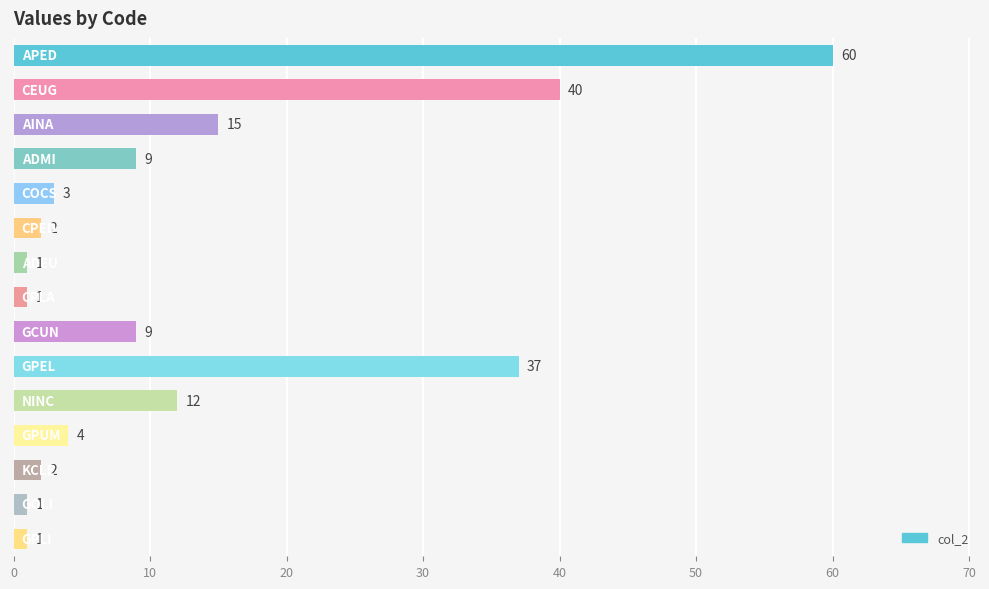

What is the maximum value shown in the chart?

60